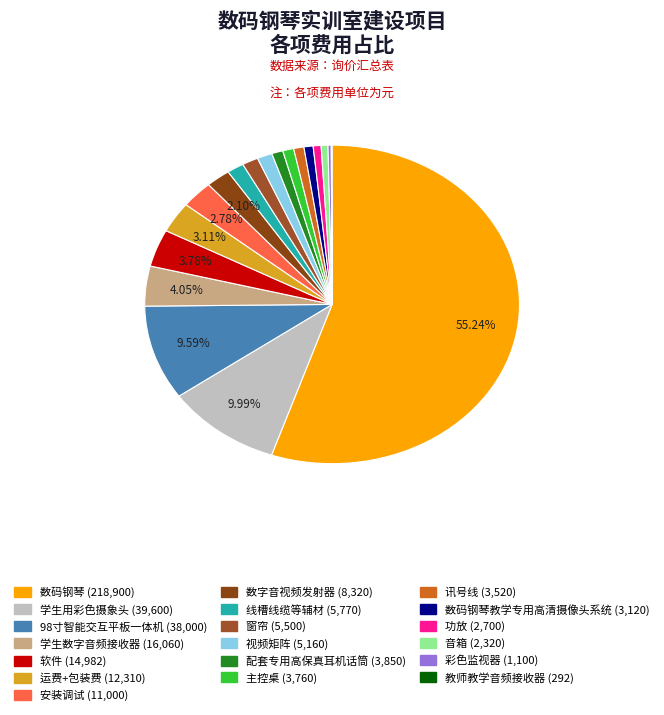

Which category accounts for the majority?

数码钢琴